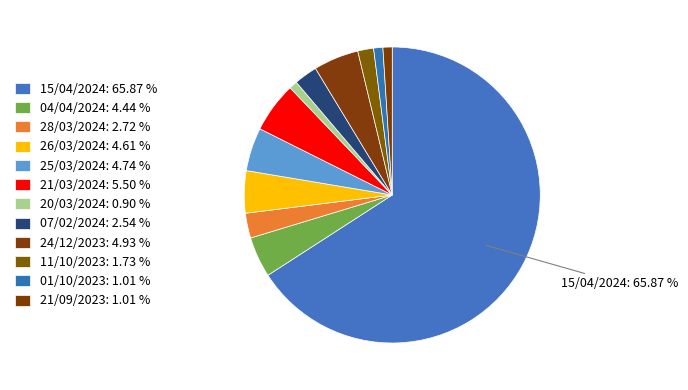

To the nearest percent, what portion does 26/03/2024 represent?

5%